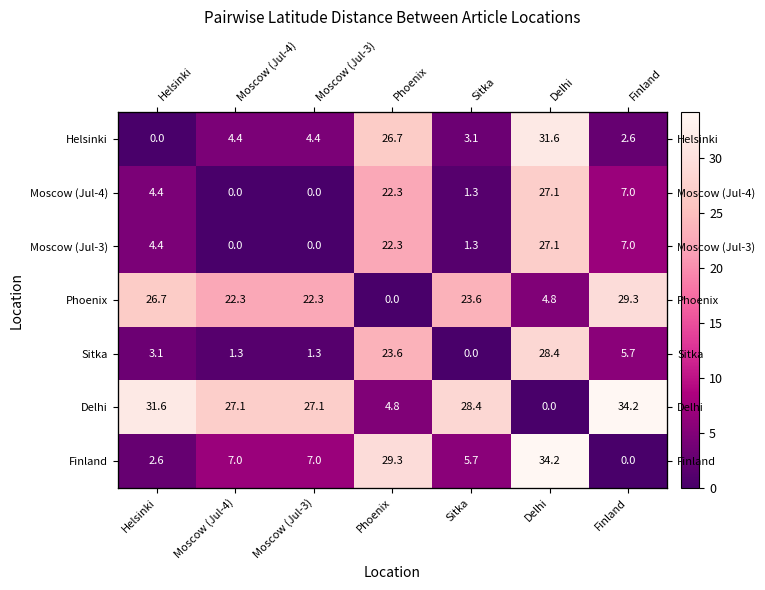

At Finland, list the series in order from smallest to largest.

Finland, Helsinki, Sitka, Moscow (Jul-4), Moscow (Jul-3), Phoenix, Delhi